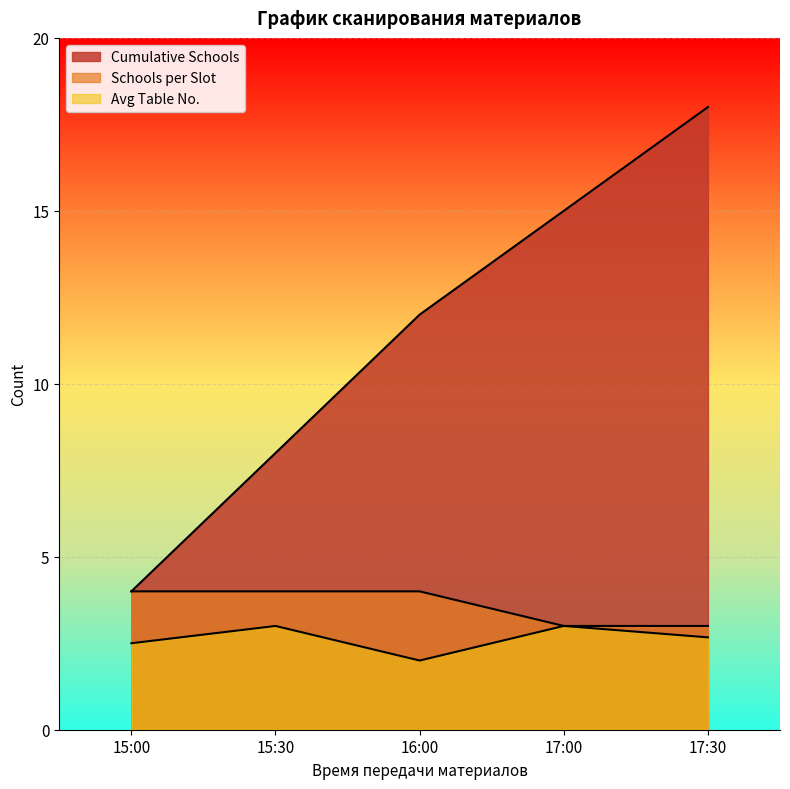

At which label does Cumulative Schools first exceed 10?

16:00